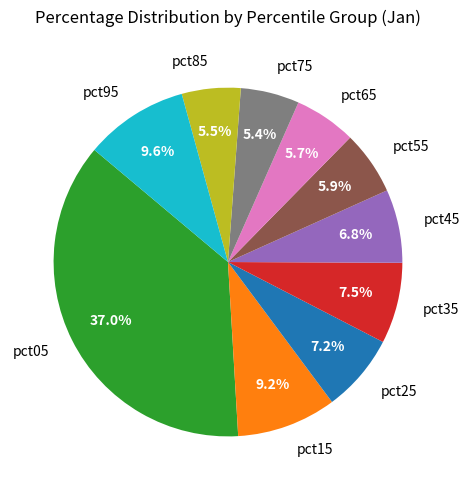

Does pct35 account for over 50% of the chart?

No